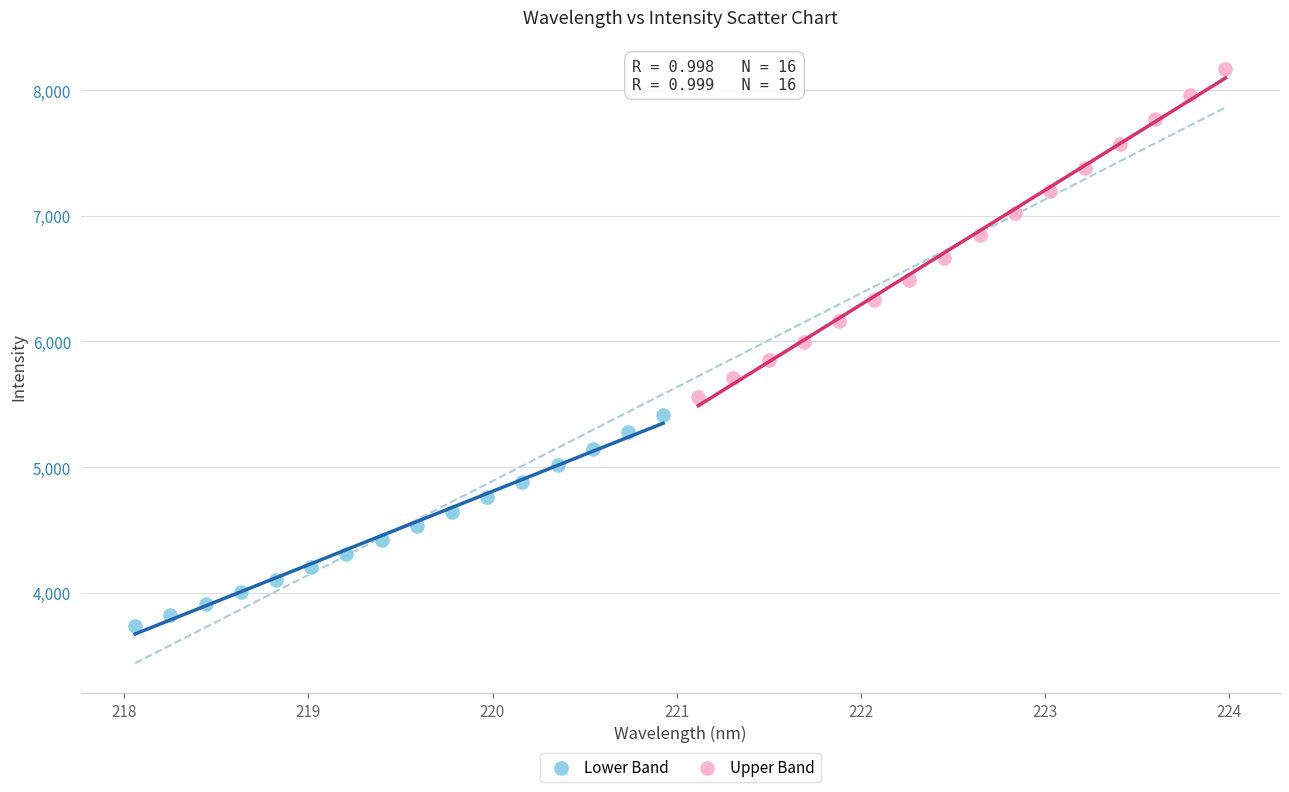

What are all the series names shown in the legend?

Lower Band, Upper Band